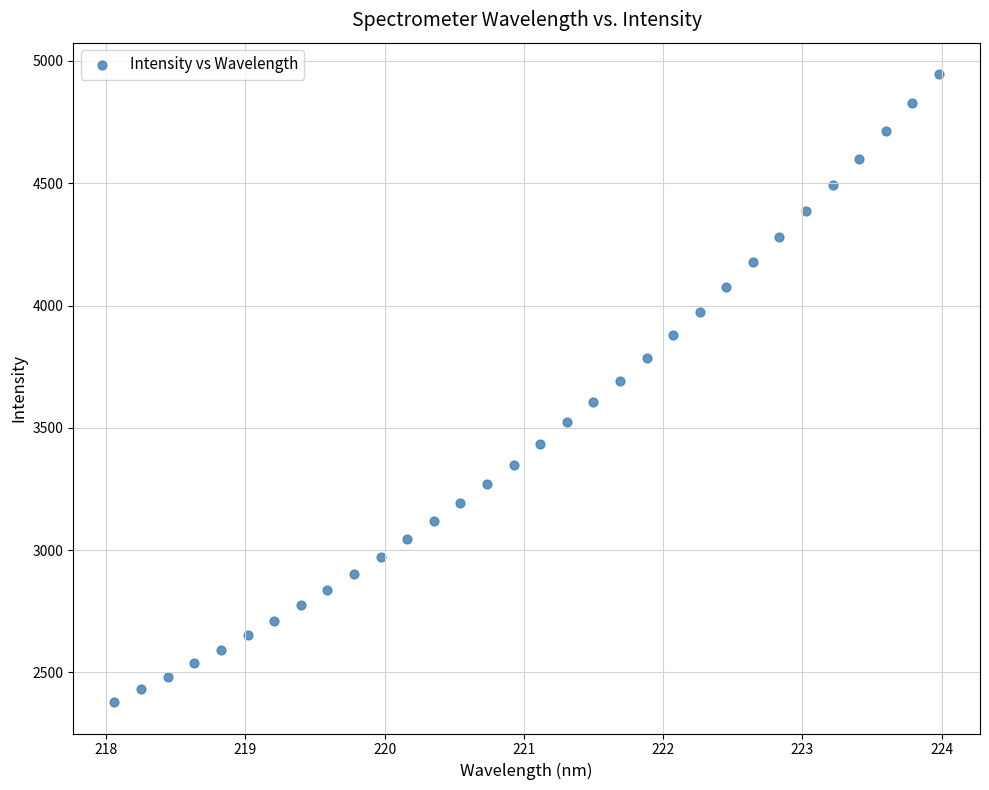

What is the range of Y values (max minus min)?

2568.3